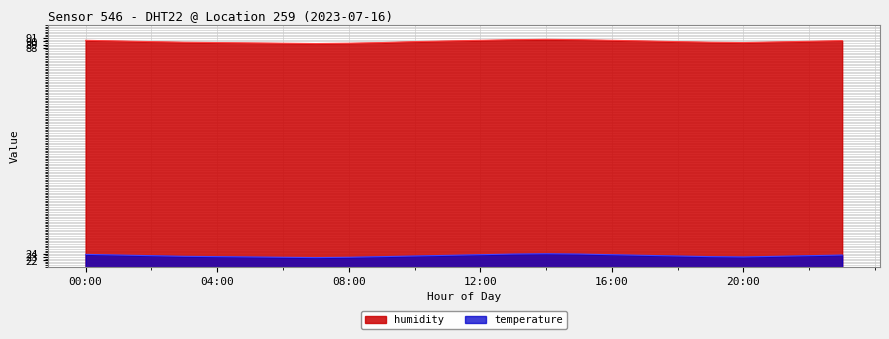

Which series changed the most between 05:00 and 07:00?

humidity